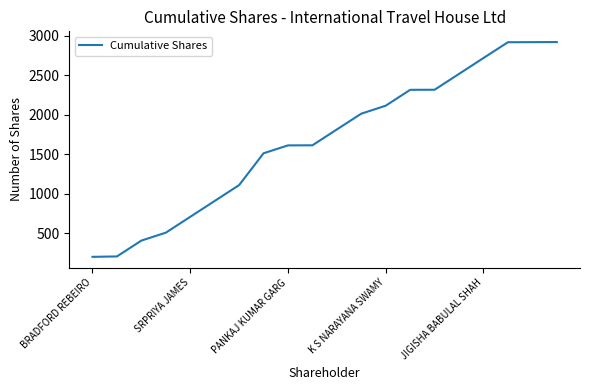

What is the maximum value shown in the chart?

2921